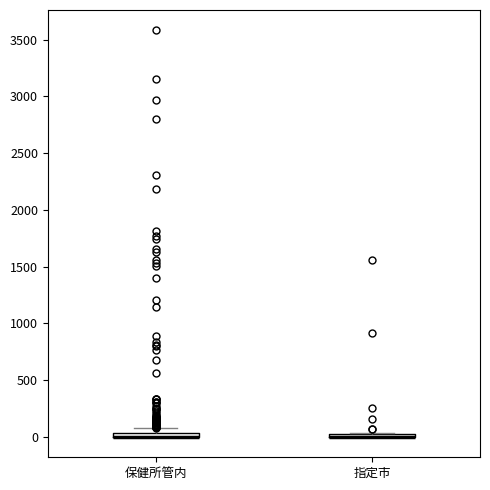

Where is the lower edge of the box for 指定市 on the y-axis? The values are not printed on the chart, so give them approximately, as read against the axis.

0